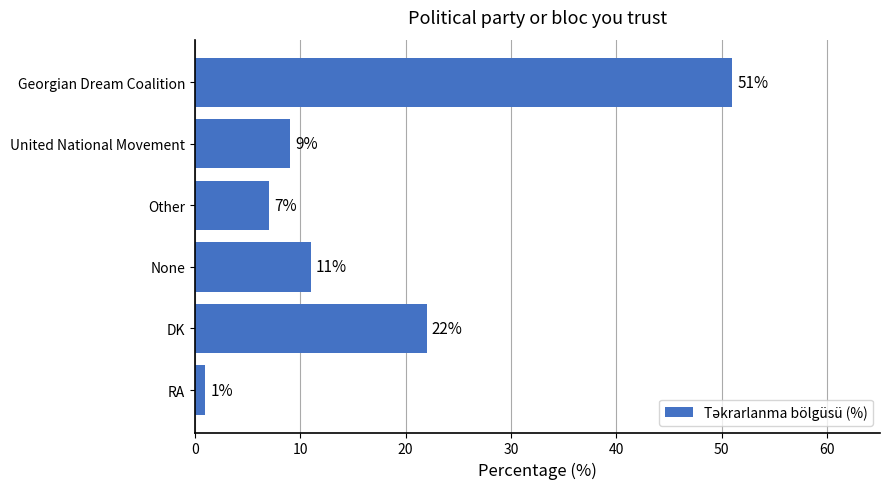

What is the label of the 2nd bar from the top?

United National Movement